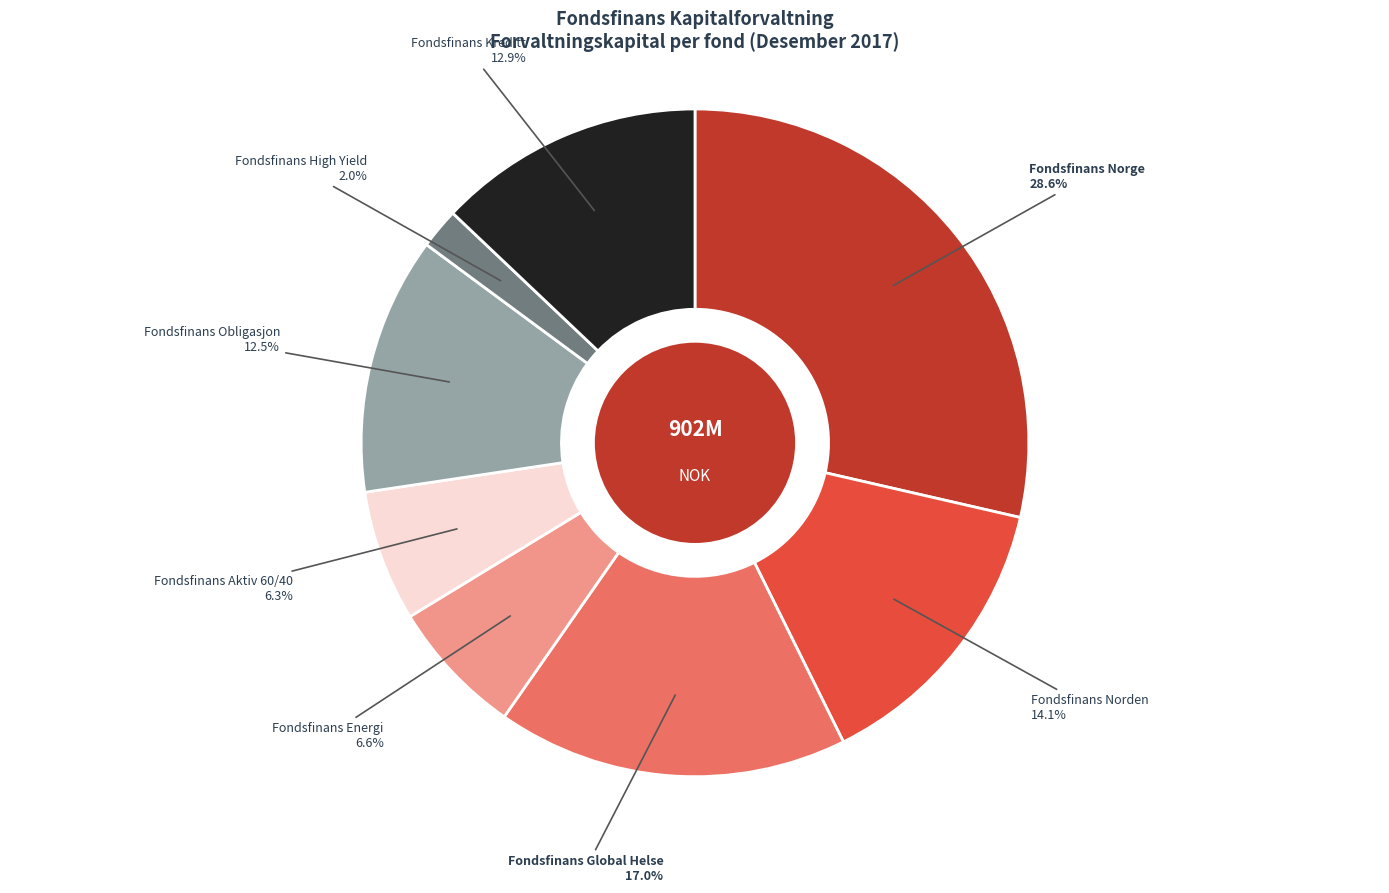

Which category has the smallest portion of the pie?

Fondsfinans High Yield